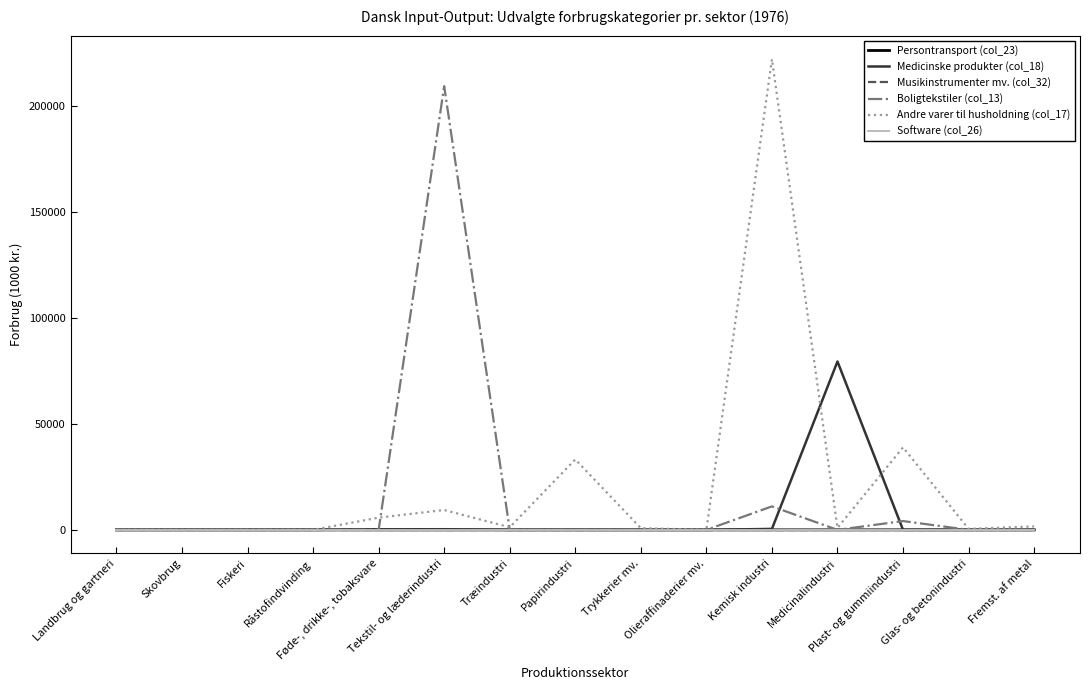

Which category has the lowest value in the Software (col_26) series?

Landbrug og gartneri